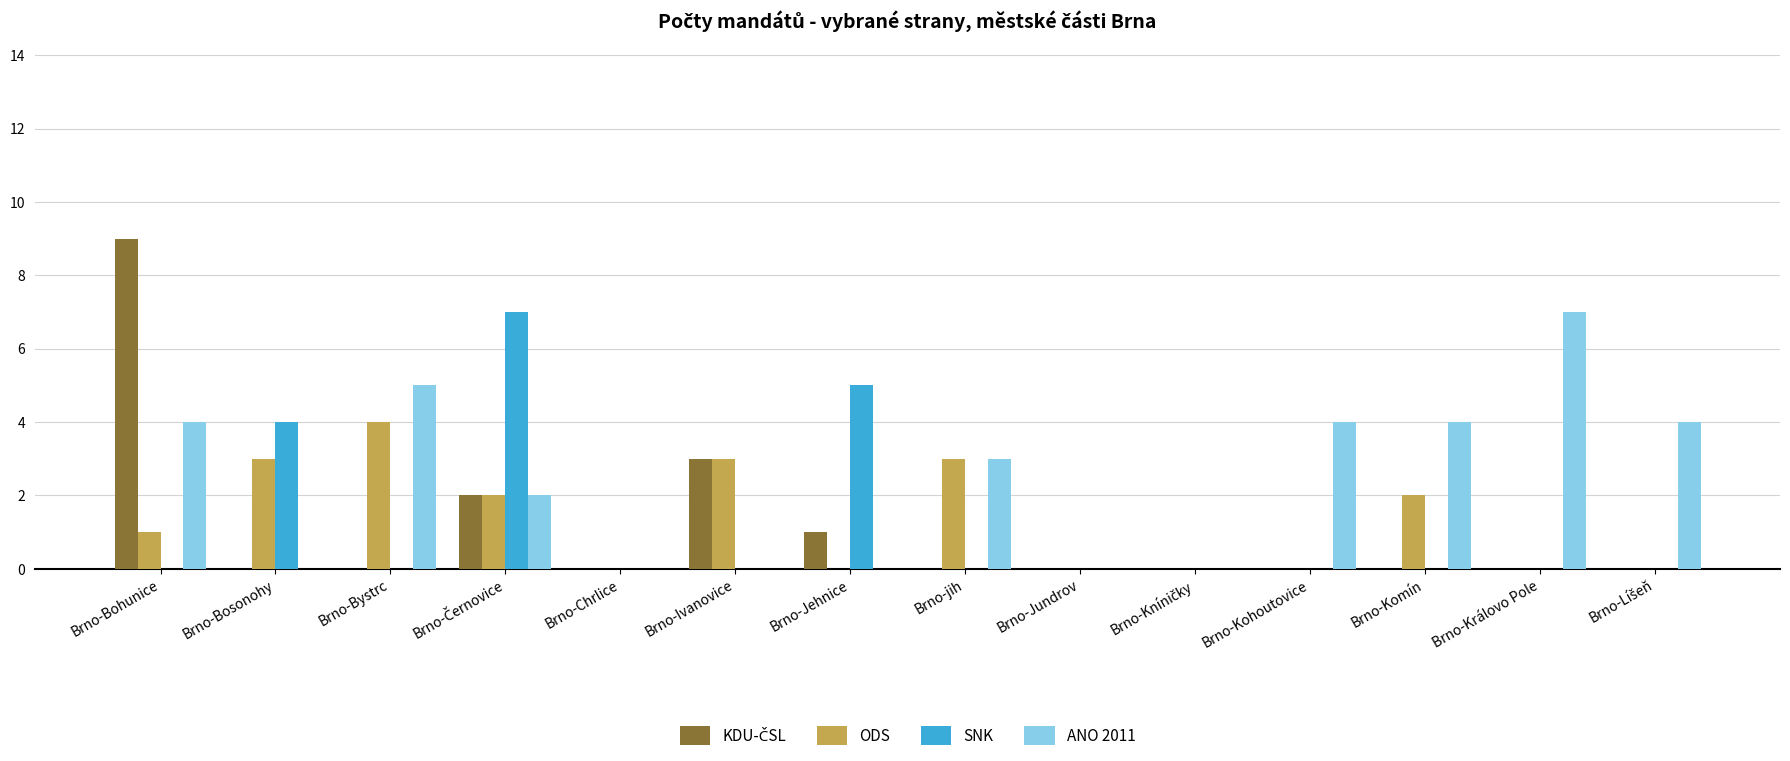

Is it true that ANO 2011 equals 4 at Brno-Jehnice?

False